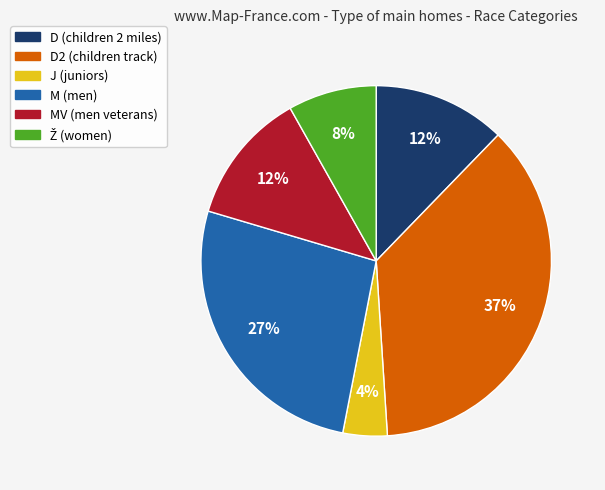

Is there any slice that represents more than half of the pie?

No